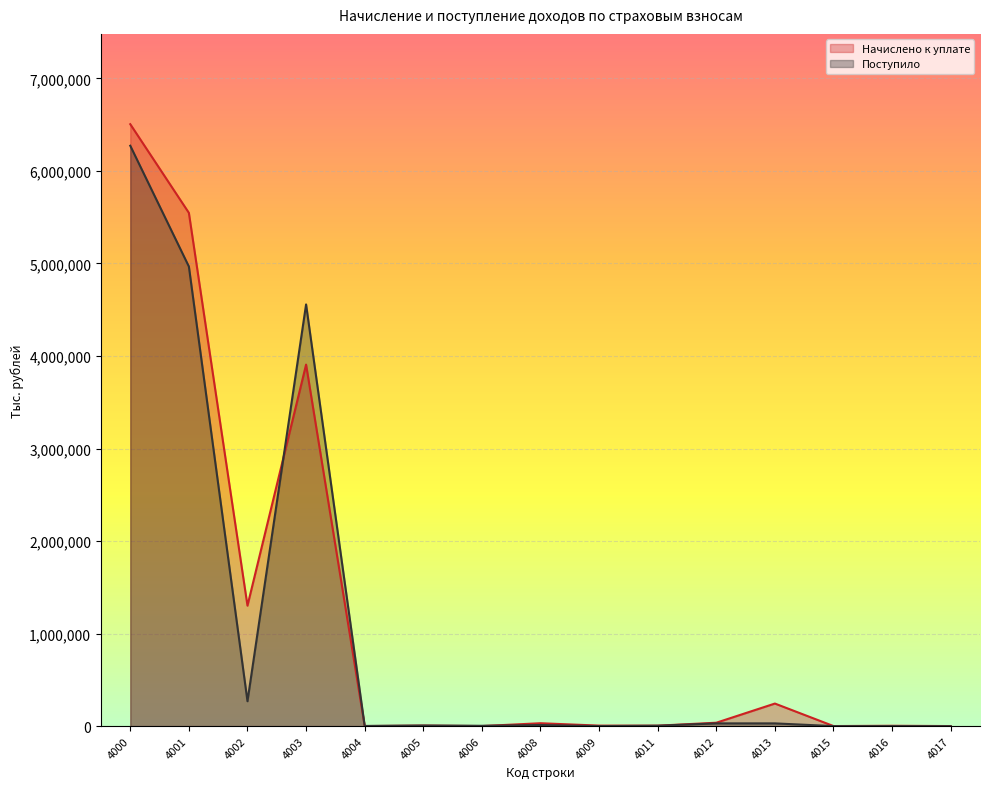

What is the maximum value shown in the chart?

6504467